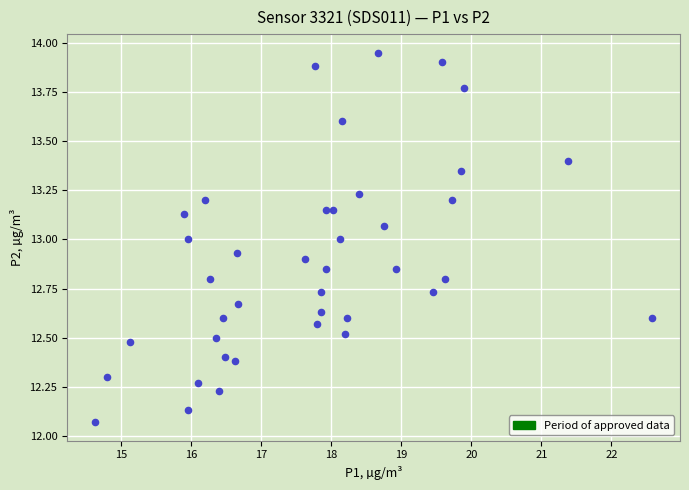

What is the range of X values (max minus min)?

7.9